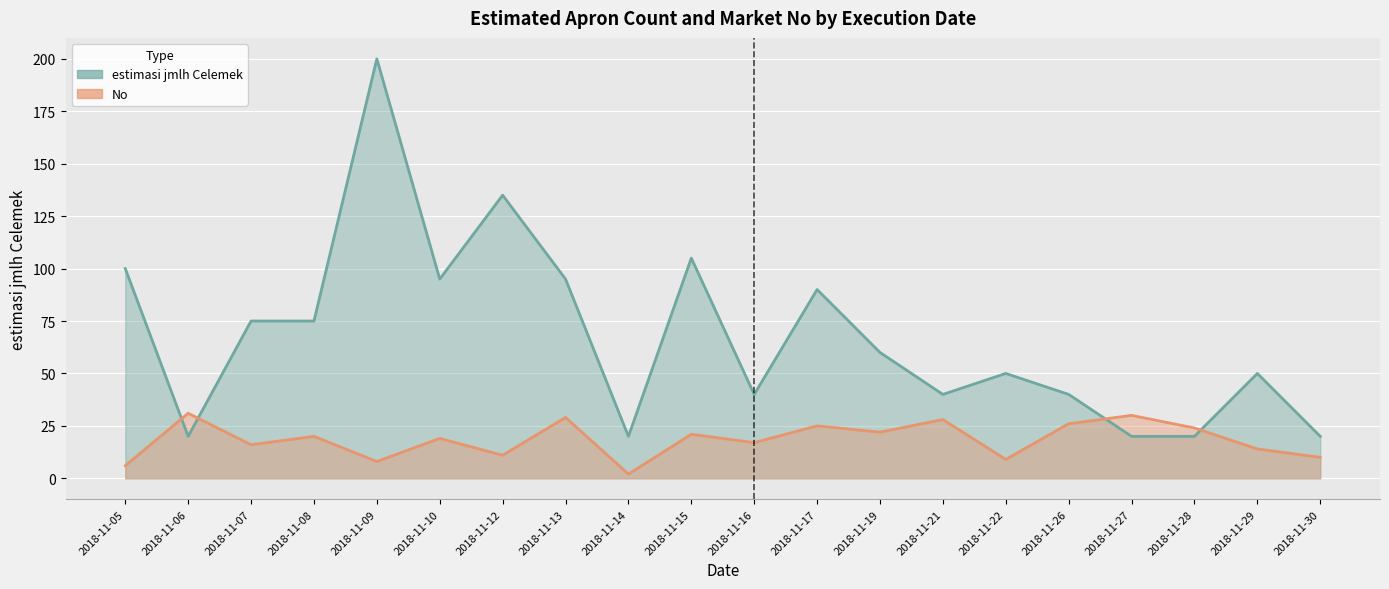

What is the sum of the estimasi jmlh Celemek values at 2018-11-05 and 2018-11-17?

190